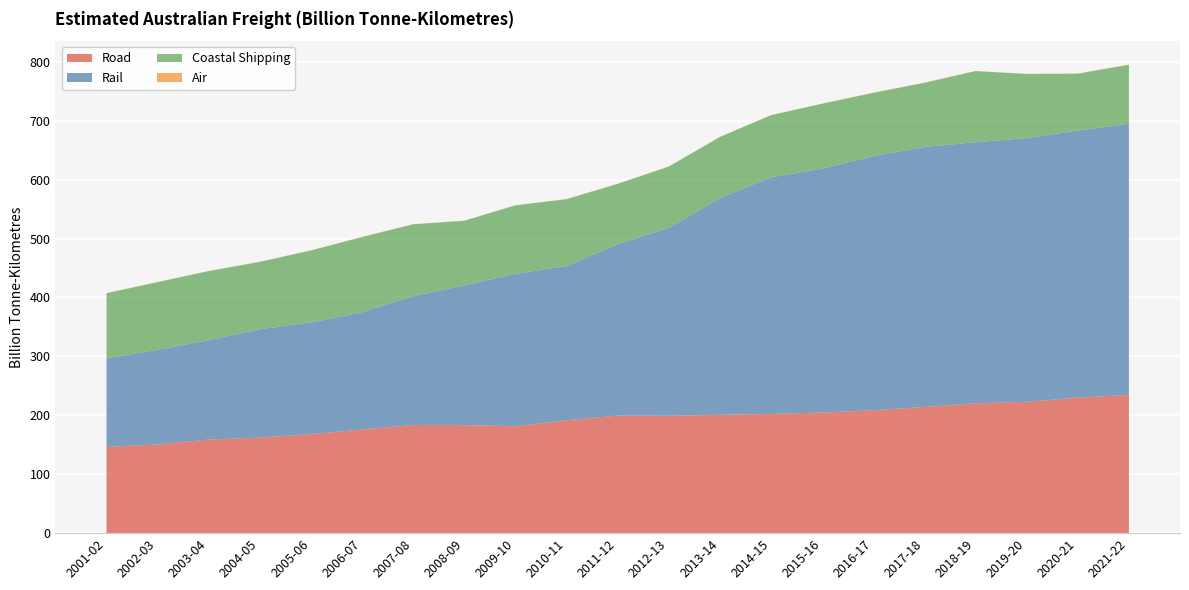

Reading right to left, transcribe all the data shown in this chart.

Road: 234.6	230.1	222.9	220.5	214.2	208.5	204.8	202.5	200.8	199.2	199.5	191.6	181.5	183.4	183.5	176.0	168.1	162.3	158.8	150.6	146.2
Rail: 460.3	453.1	447.4	443.0	441.3	431.3	413.9	401.6	367.7	319.0	290.7	261.8	258.6	237.2	218.7	199.0	189.4	183.9	168.7	160.6	150.5
Coastal Shipping: 100.0	96.6	108.9	120.7	108.8	107.5	110.1	105.3	103.8	104.0	102.5	113.3	116.2	109.6	121.9	127.6	122.2	114.1	117.3	114.9	110.5
Air: 0.3	0.3	0.3	0.3	0.3	0.3	0.3	0.3	0.3	0.3	0.3	0.3	0.3	0.3	0.4	0.4	0.4	0.4	0.3	0.3	0.3